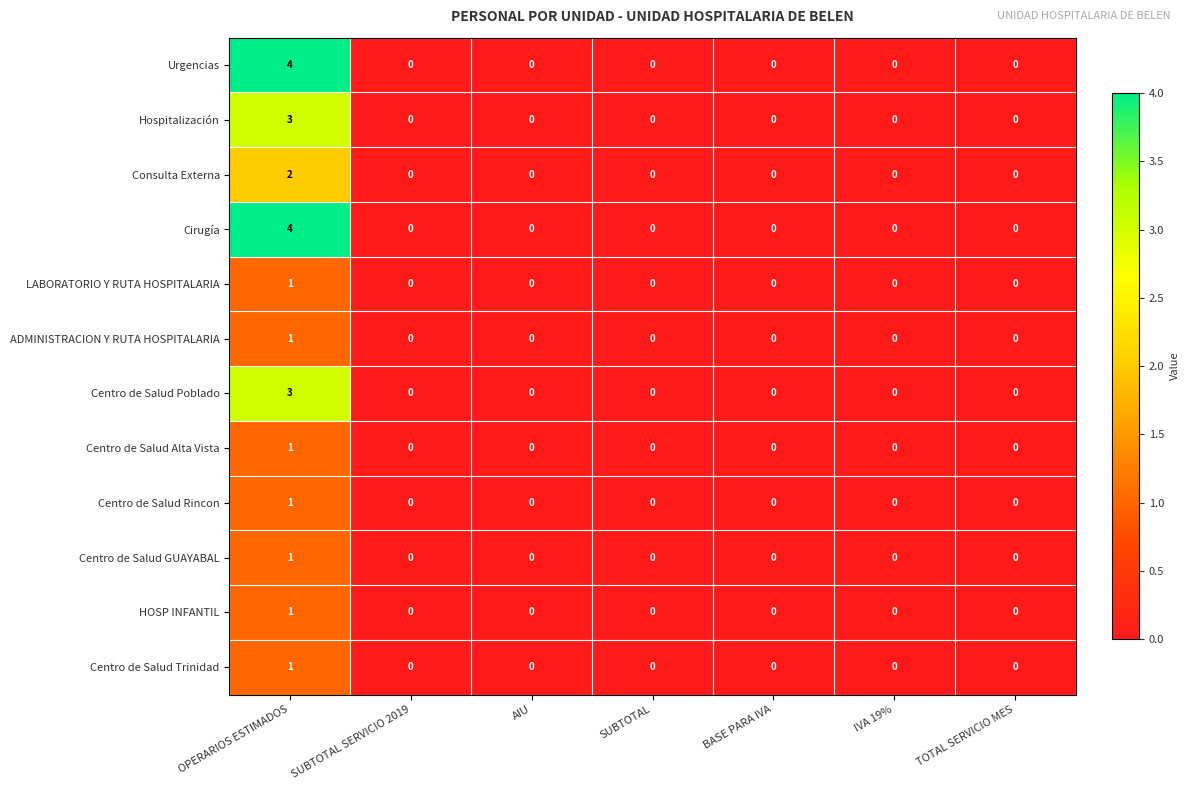

True or false: LABORATORIO Y RUTA HOSPITALARIA has a value of 0 at AIU.

True